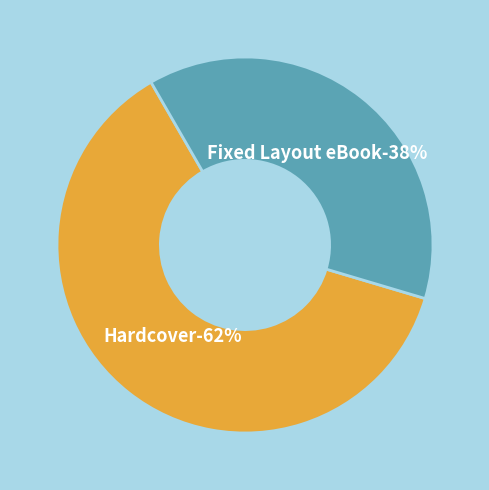

Is there any slice that represents more than half of the pie?

Yes